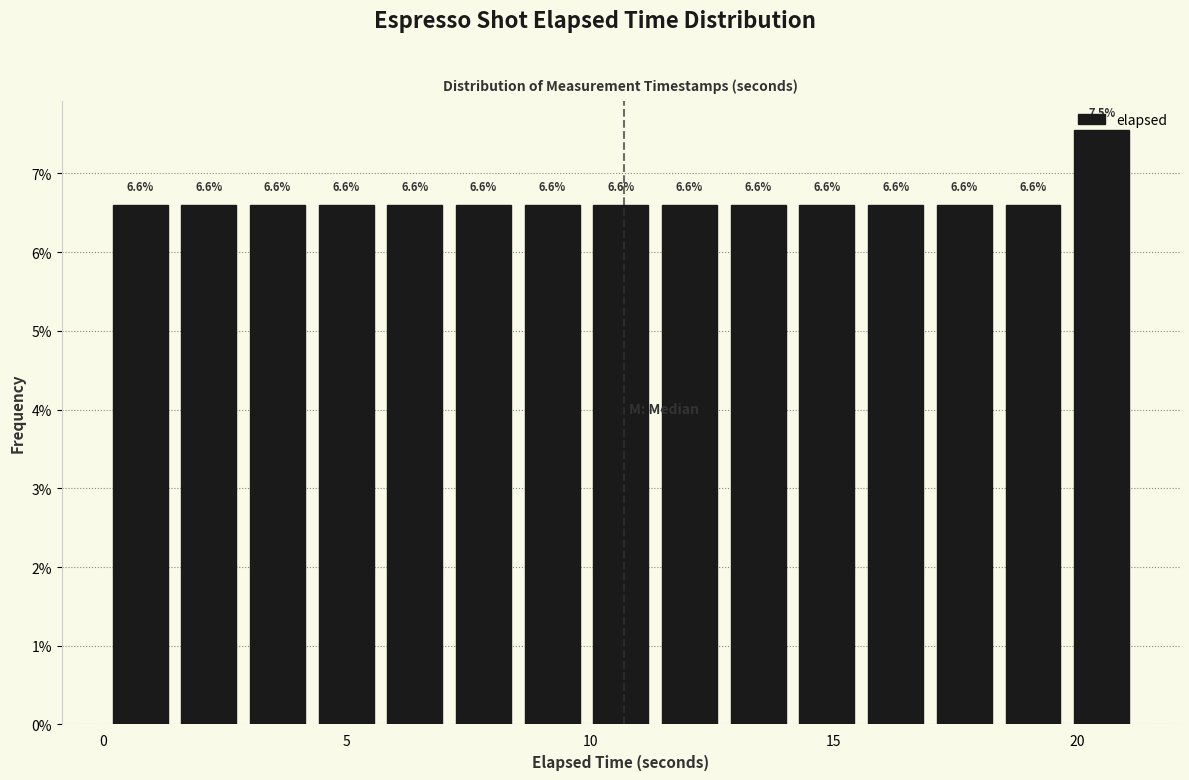

Around what value on the x-axis is the tallest bar? Give the approximate position of its centre, as read against the axis.

20.5